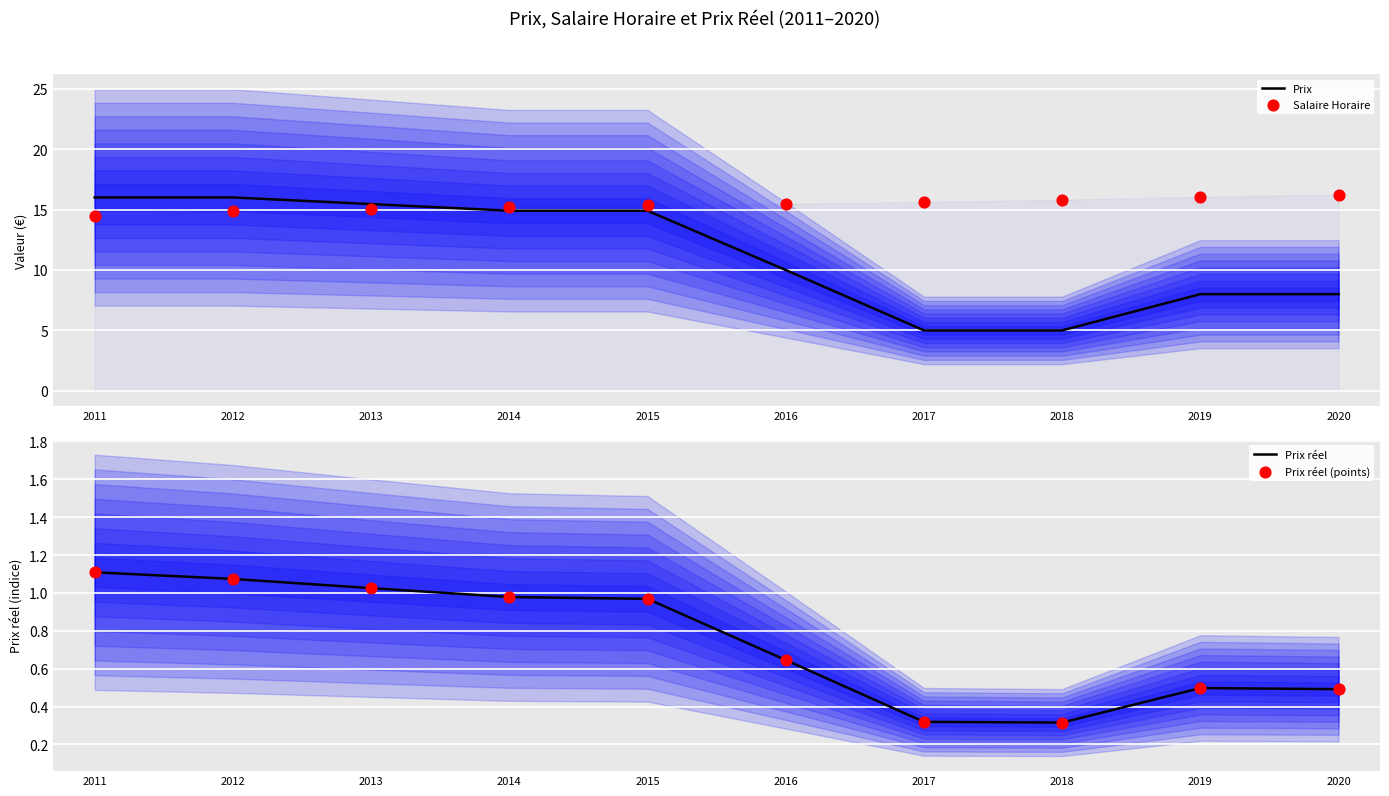

What are all the series names shown in the legend?

Prix, Salaire Horaire, Prix réel, Prix réel (points)